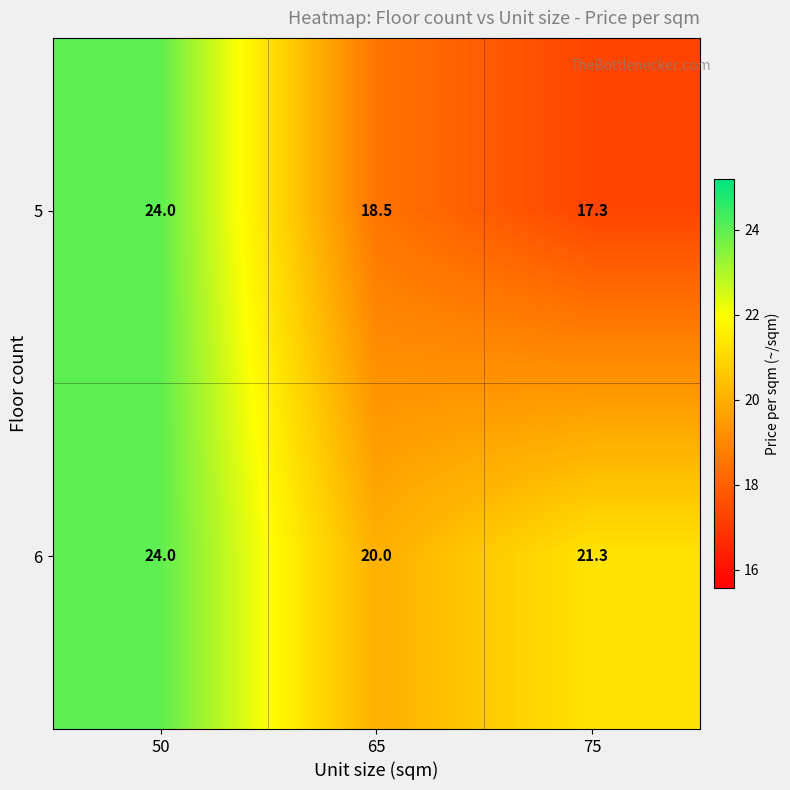

List the series in order of their overall mean, highest first.

6, 5